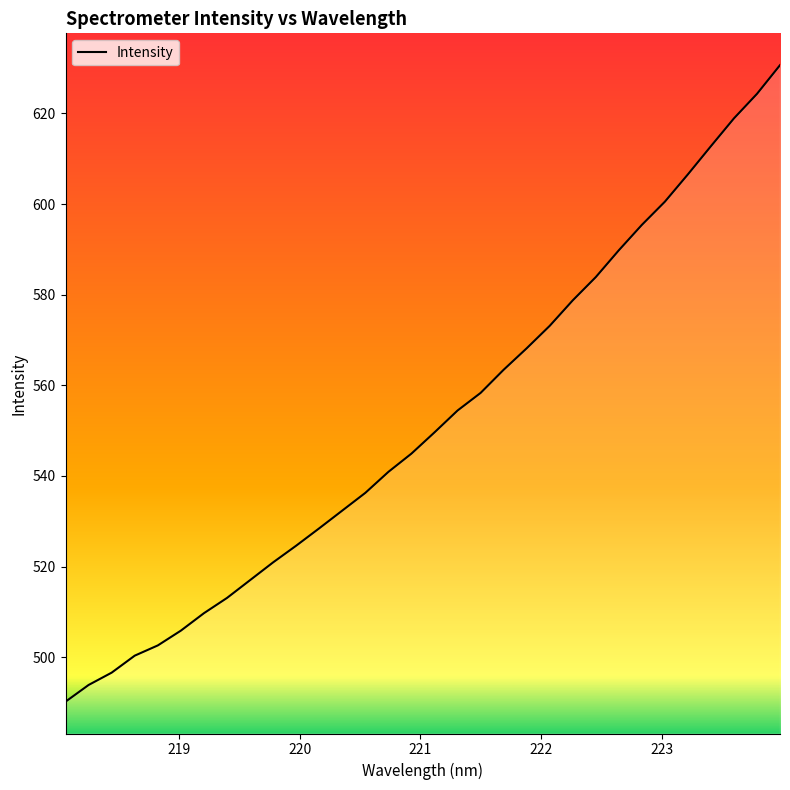

What is the difference between the maximum and minimum values?

140.4